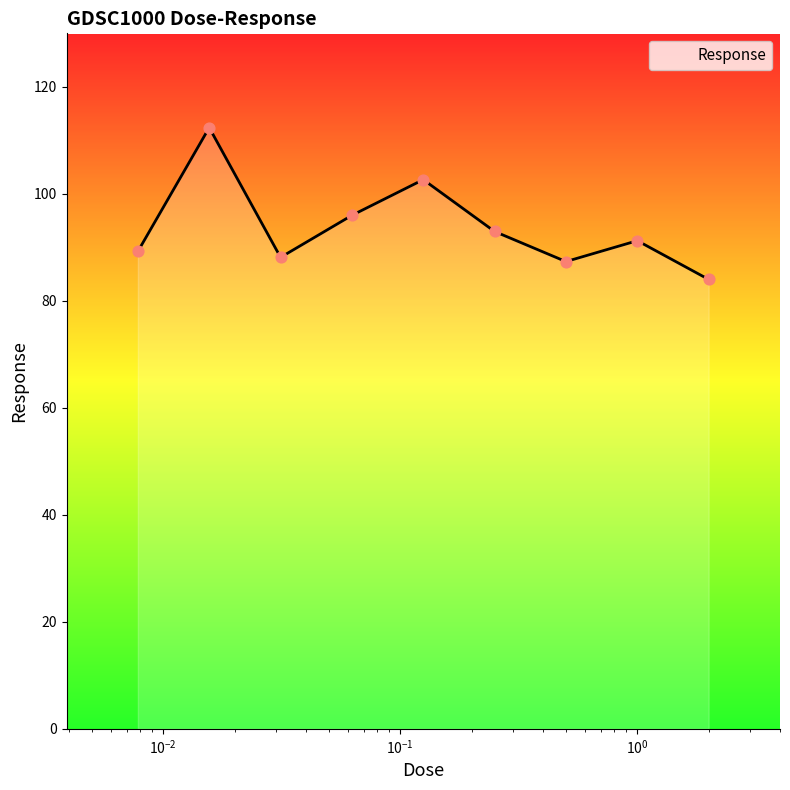

What is the greatest value displayed?

112.4